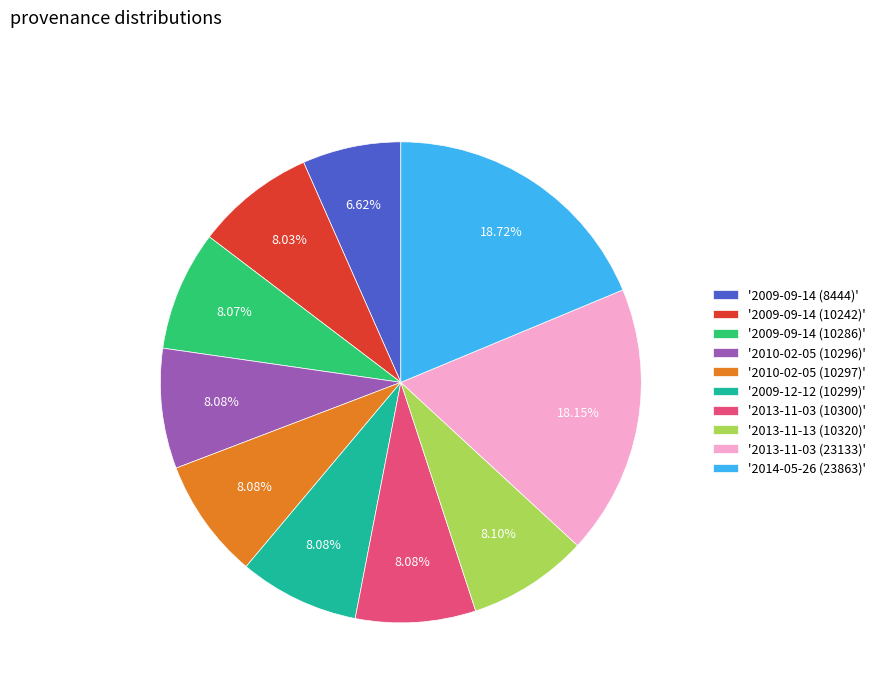

Approximately how many times larger is the value at '2014-05-26 (23863)' compared to '2009-09-14 (10242)'?

2.3